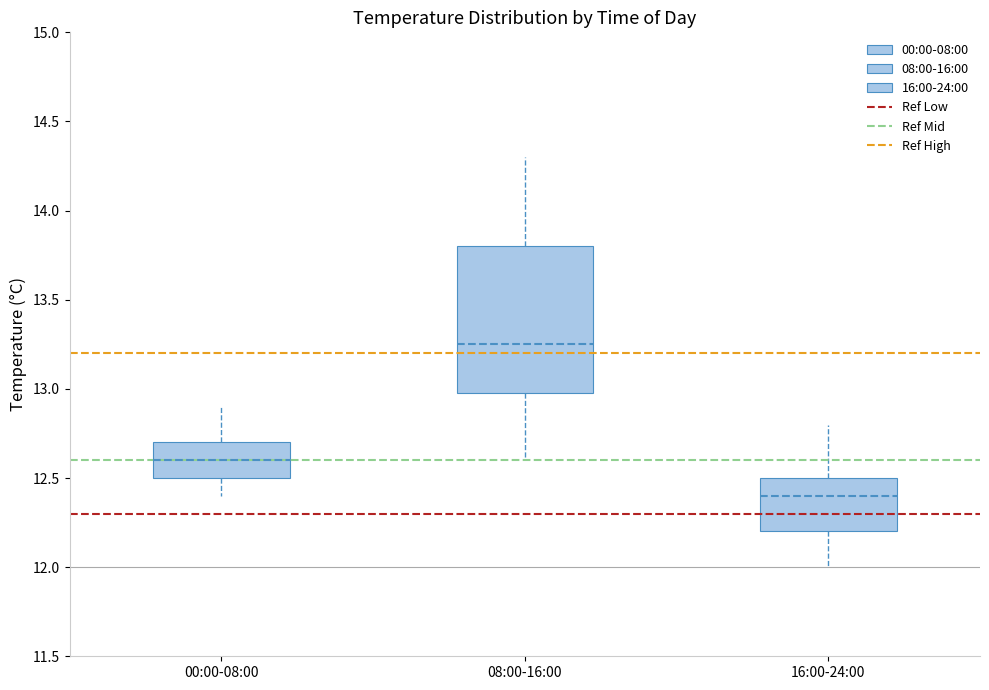

Reading left to right, transcribe this box plot: for each box, give where its median line is, the range the box spans, and where its two whiskers end, as read against the y-axis. The values are not printed on the chart, so give them approximately, as read against the axis.

00:00-08:00: median 12.60, box 12.50 to 12.70, whiskers 12.40 to 12.90
08:00-16:00: median 13.25, box 13.00 to 13.80, whiskers 12.60 to 14.30
16:00-24:00: median 12.40, box 12.20 to 12.50, whiskers 12.00 to 12.80